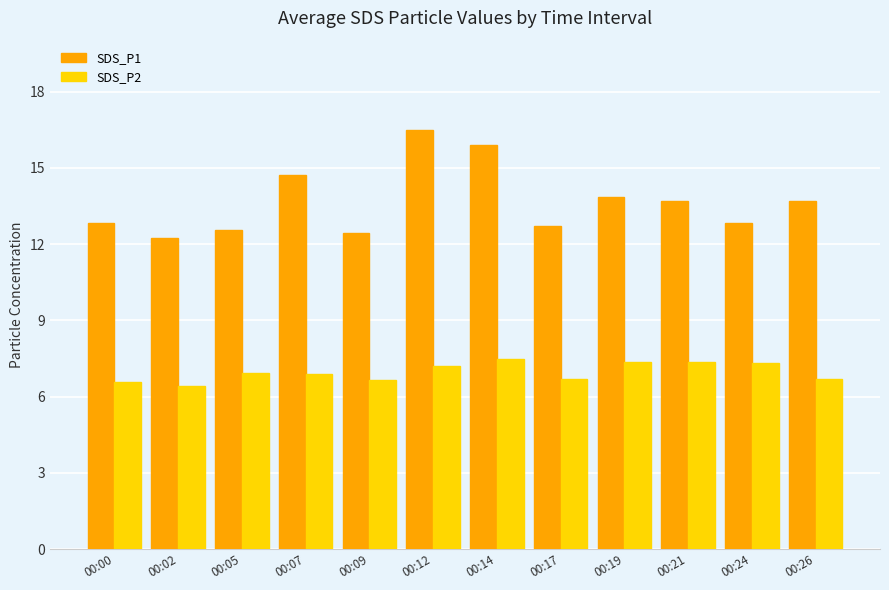

Rank the series by their maximum value, from lowest to highest.

SDS_P2, SDS_P1